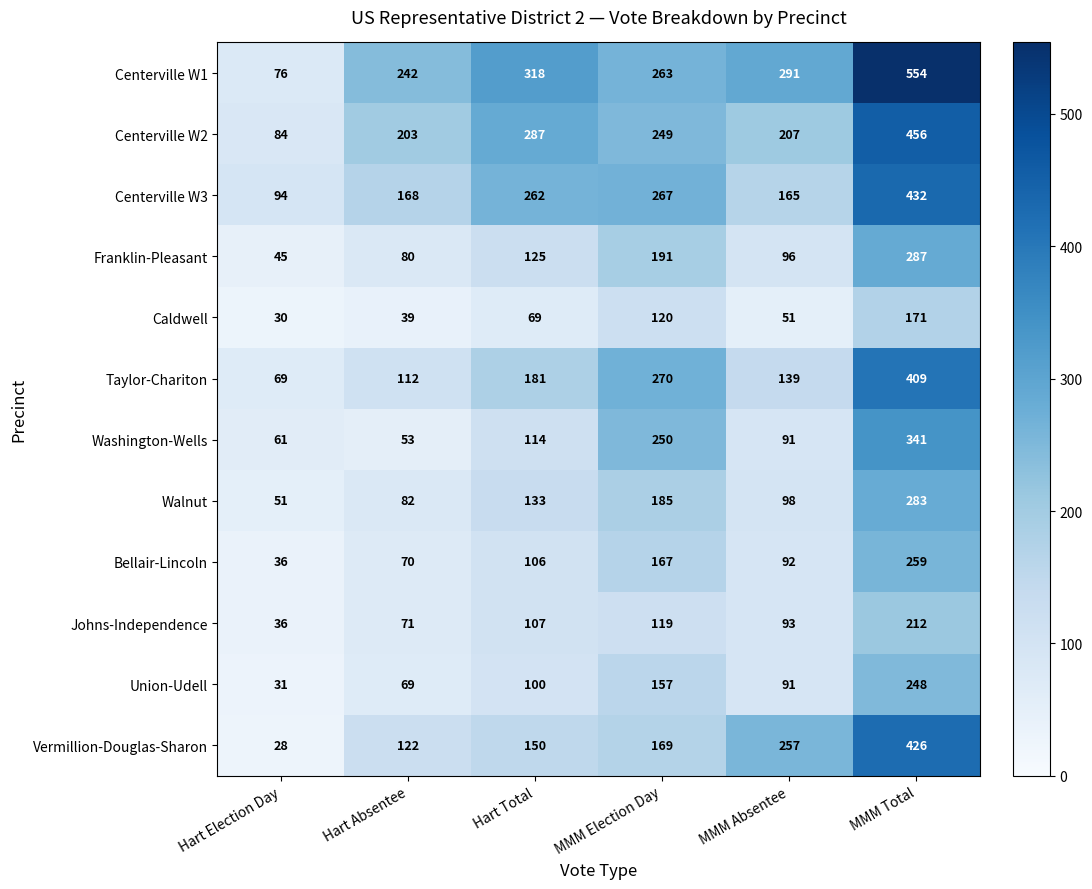

The value of Franklin-Pleasant at MMM Absentee is 142. True or false?

False